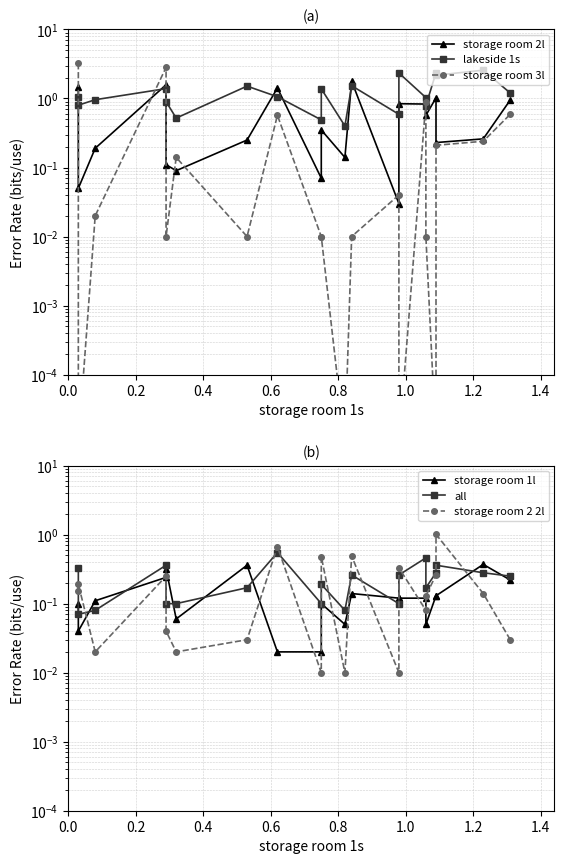

True or false: storage room 2 2l and storage room 1l cross at least once.

True